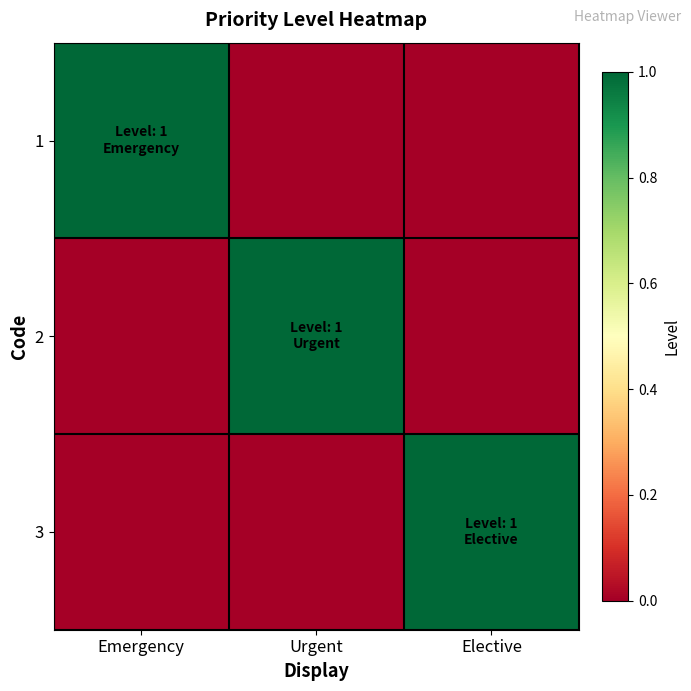

Reading right to left, transcribe all the data shown in this chart.

1: Elective=0	Urgent=0	Emergency=1
2: Elective=0	Urgent=1	Emergency=0
3: Elective=1	Urgent=0	Emergency=0